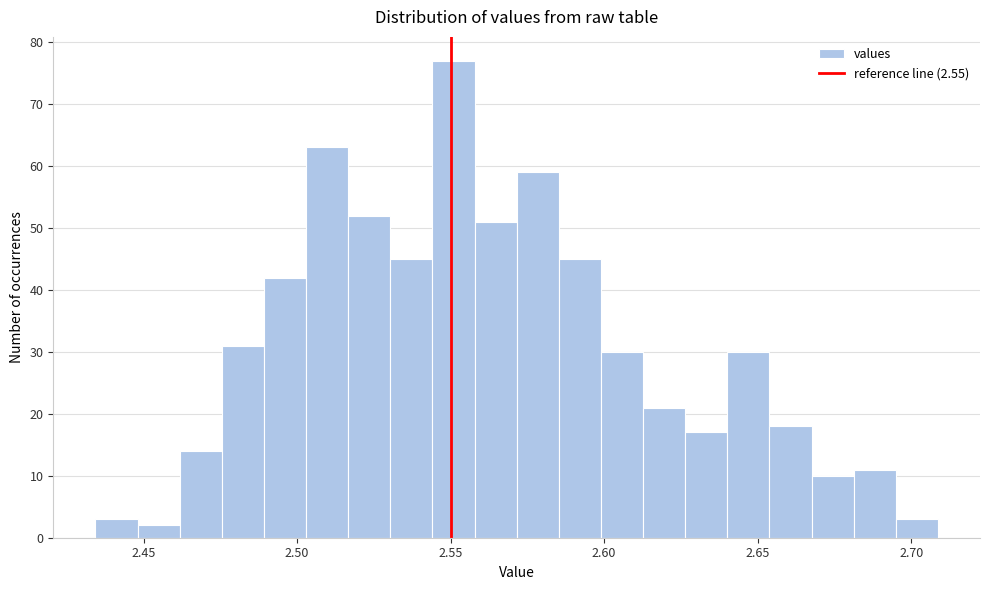

Read against the x-axis, roughly where is the centre of the tallest bar?

2.550